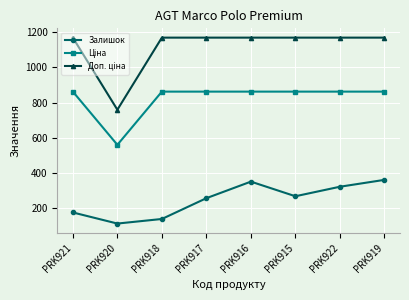

What is the minimum value shown in the chart?

114.0